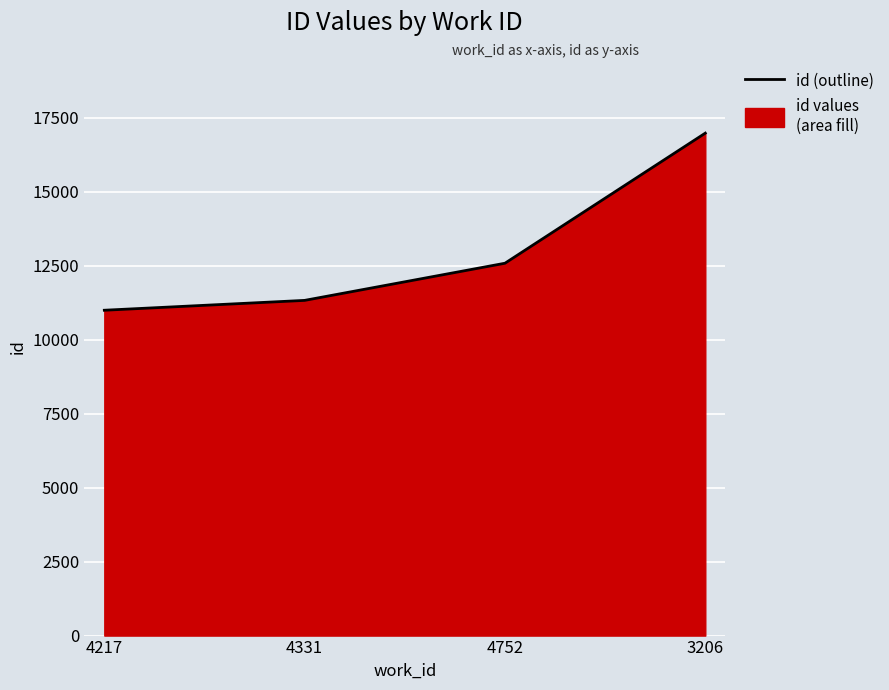

List the labels in order of value, largest first.

3206, 4752, 4331, 4217